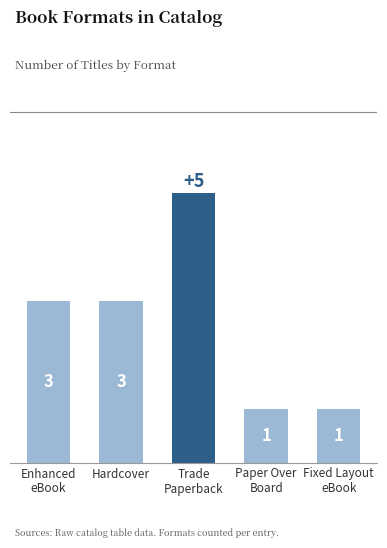

Which has a higher value, Trade
Paperback or Paper Over
Board?

Trade
Paperback